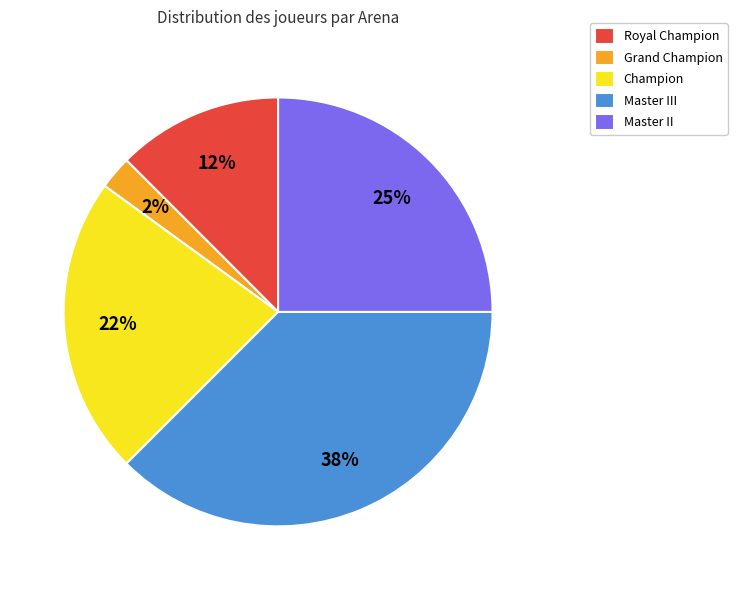

Does Royal Champion account for over 50% of the chart?

No